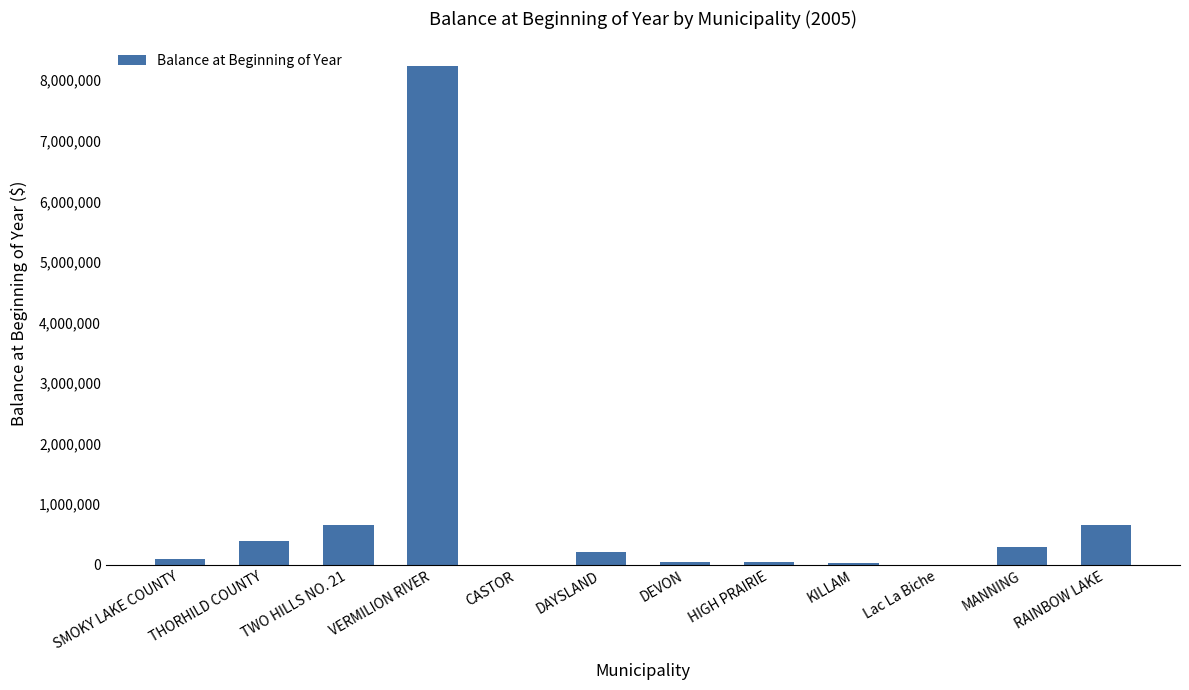

Read the value at THORHILD COUNTY.

396007